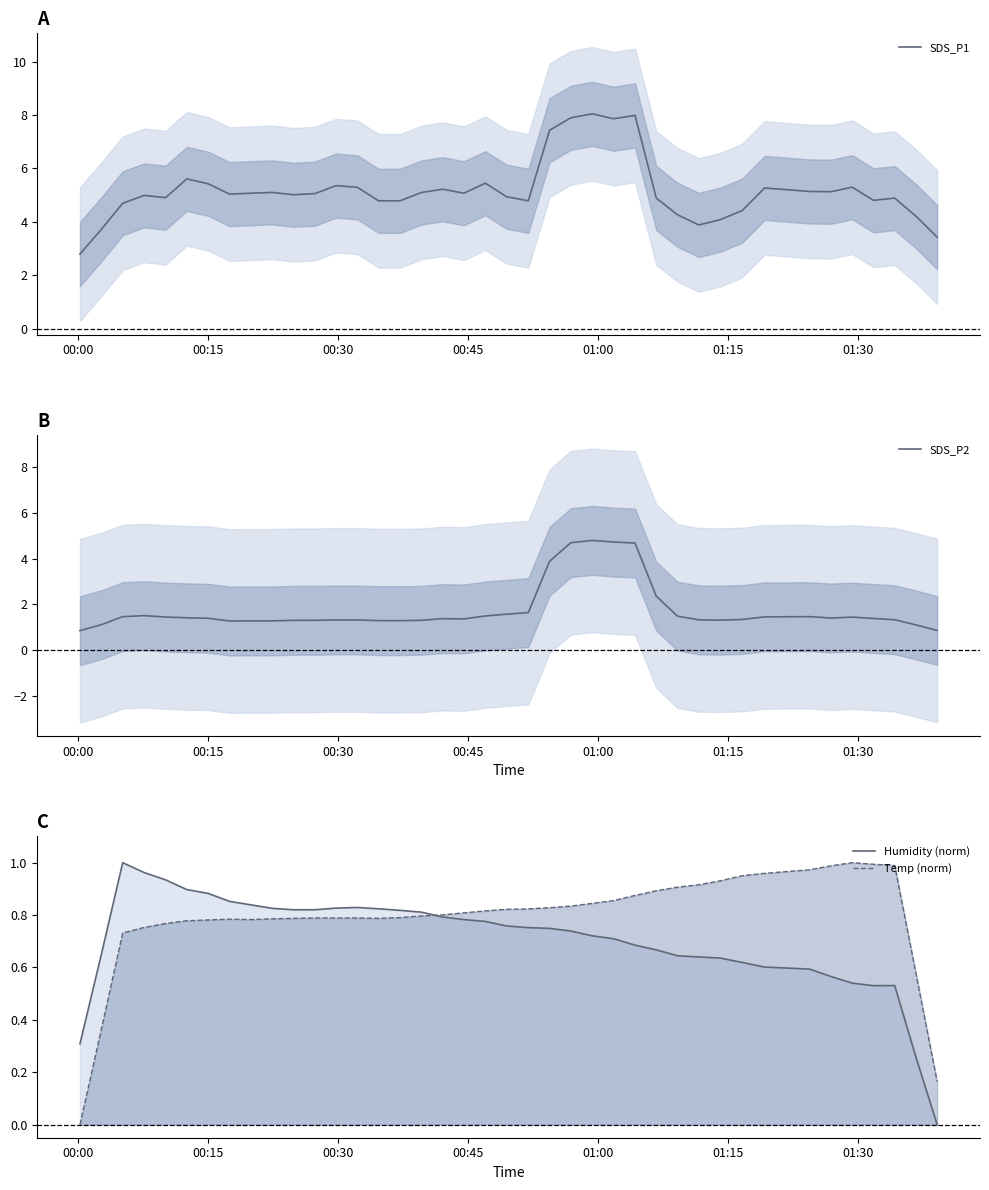

What is the highest value of the SDS_P1 series?

8.0